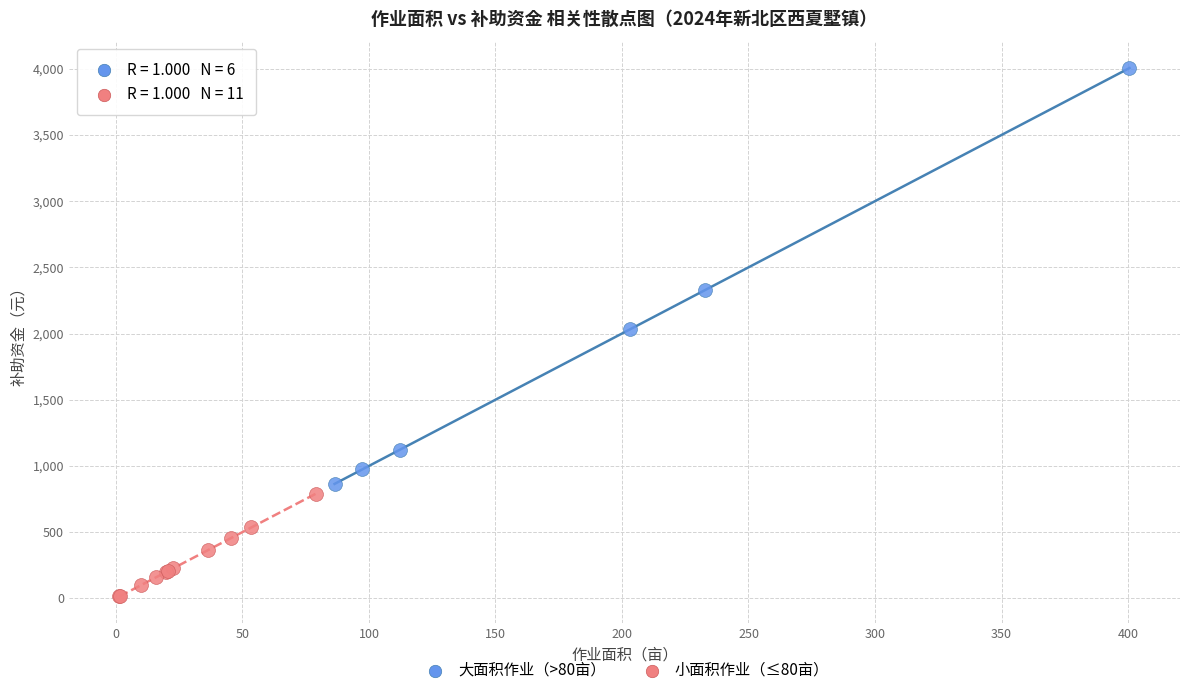

Which series reaches the maximum Y coordinate?

大面积作业（>80亩）